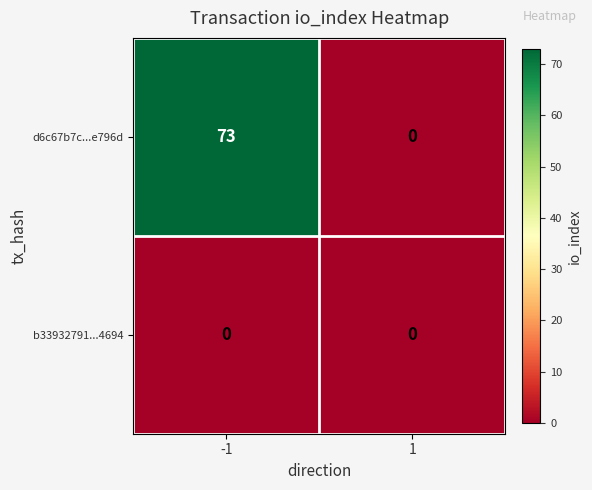

True or false: d6c67b7c...e796d has a value of -32 at 1.

False